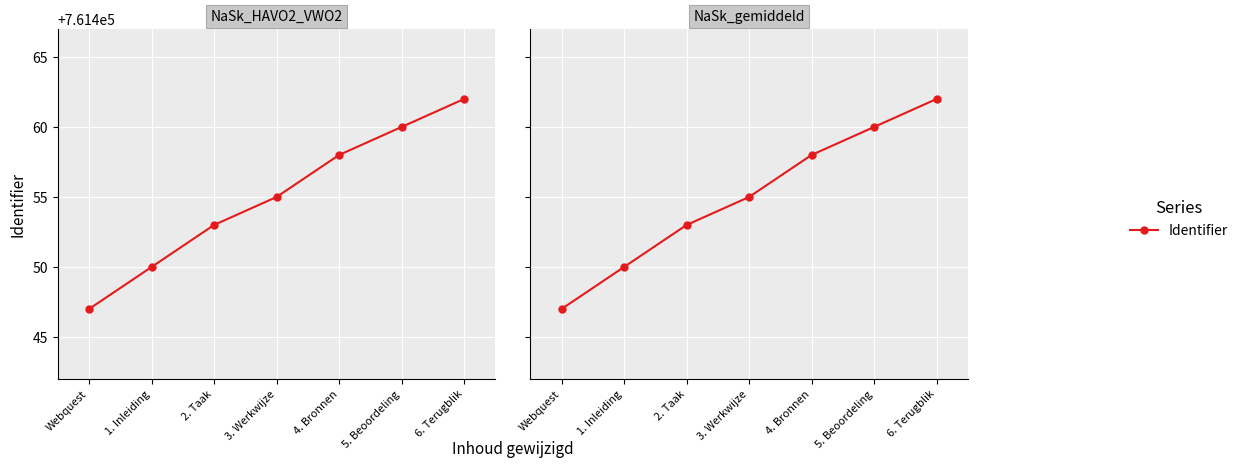

What is the ratio of the value at 4. Bronnen to the value at 5. Beoordeling?

1.0